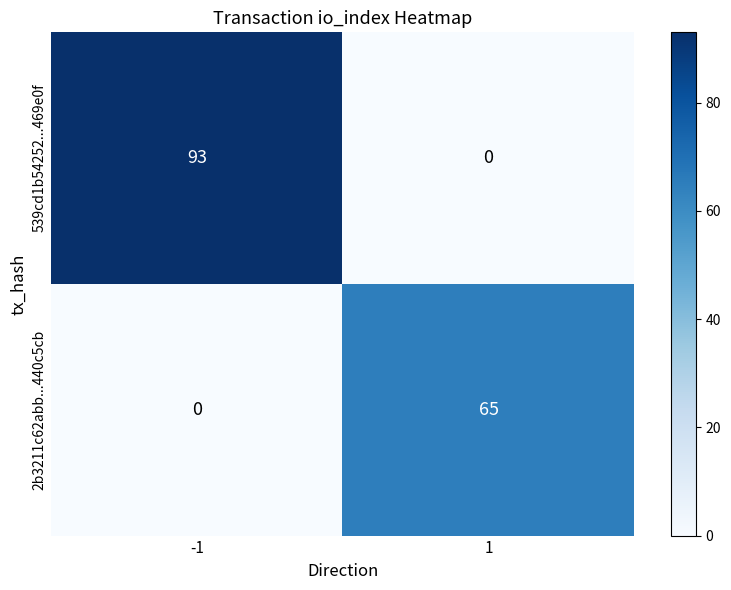

List the series in order of their overall mean, highest first.

539cd1b54252...469e0f, 2b3211c62abb...440c5cb